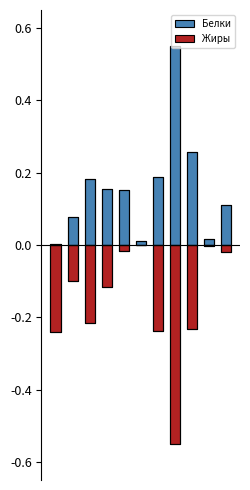

Reading left to right, extract all data points from this chart.

Белки: 0.0	0.1	0.2	0.2	0.2	0.0	0.2	0.6	0.3	0.0	0.1
Жиры: -0.2	-0.1	-0.2	-0.1	-0.0	0.0	-0.2	-0.6	-0.2	-0.0	-0.0